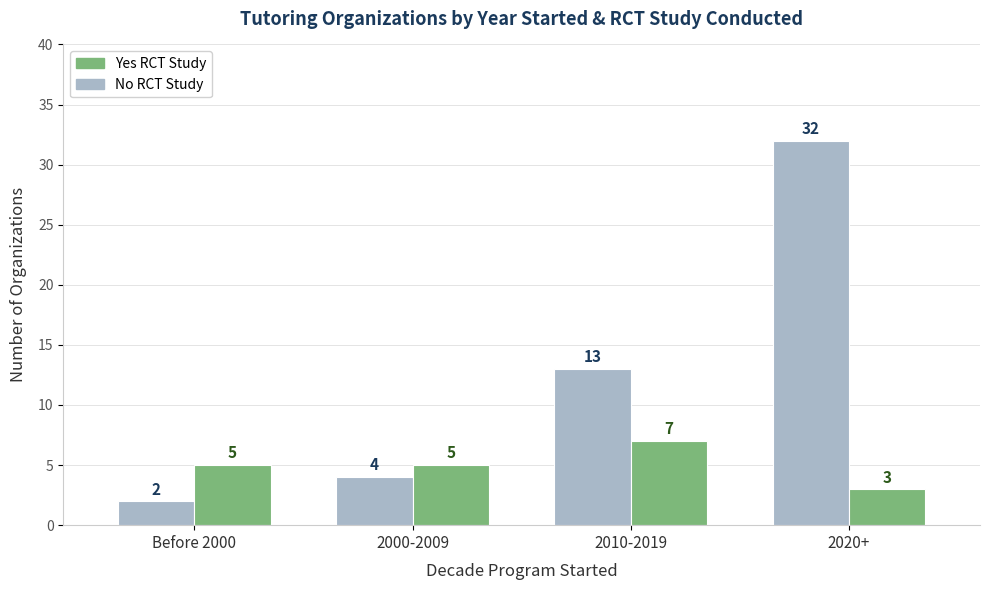

How many series are shown in this chart?

2